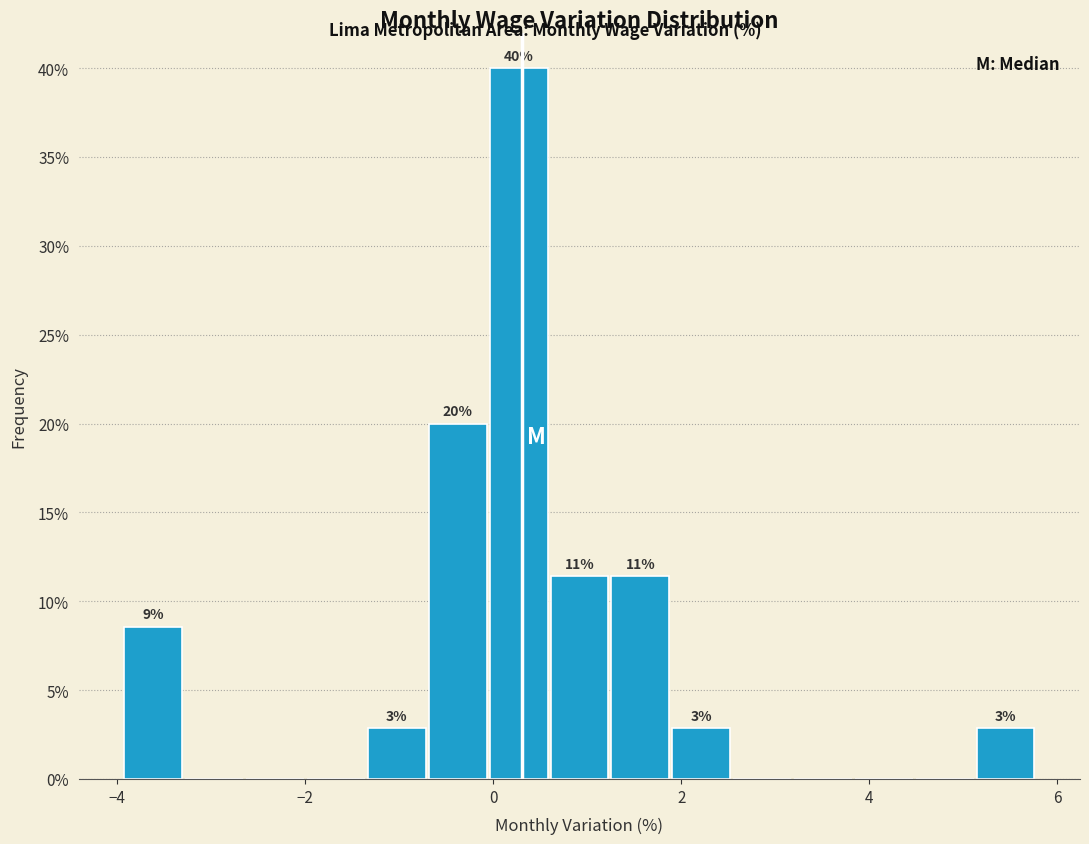

Read against the x-axis, roughly where is the centre of the tallest bar?

0.2